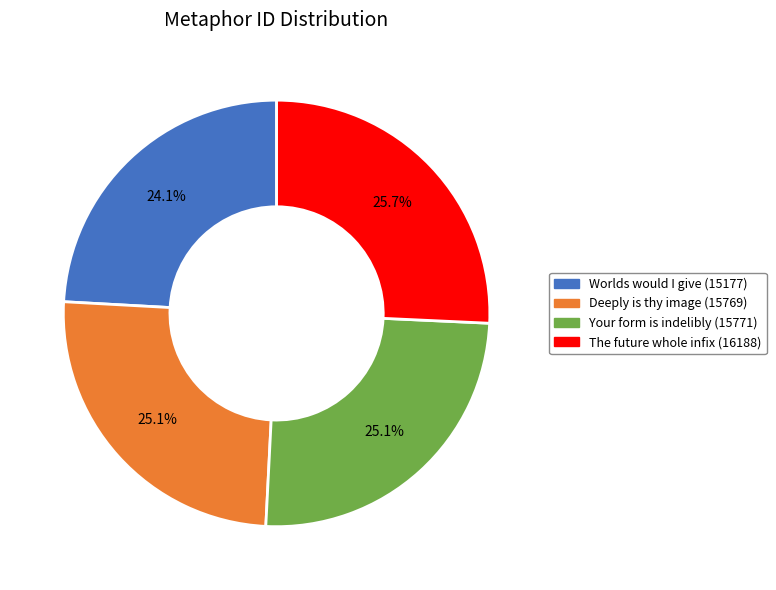

Does any single category account for the majority?

No